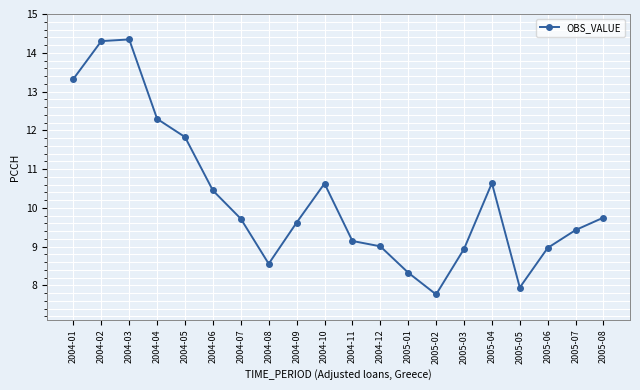

What is the change in value from 2004-07 to 2005-07?

-0.3